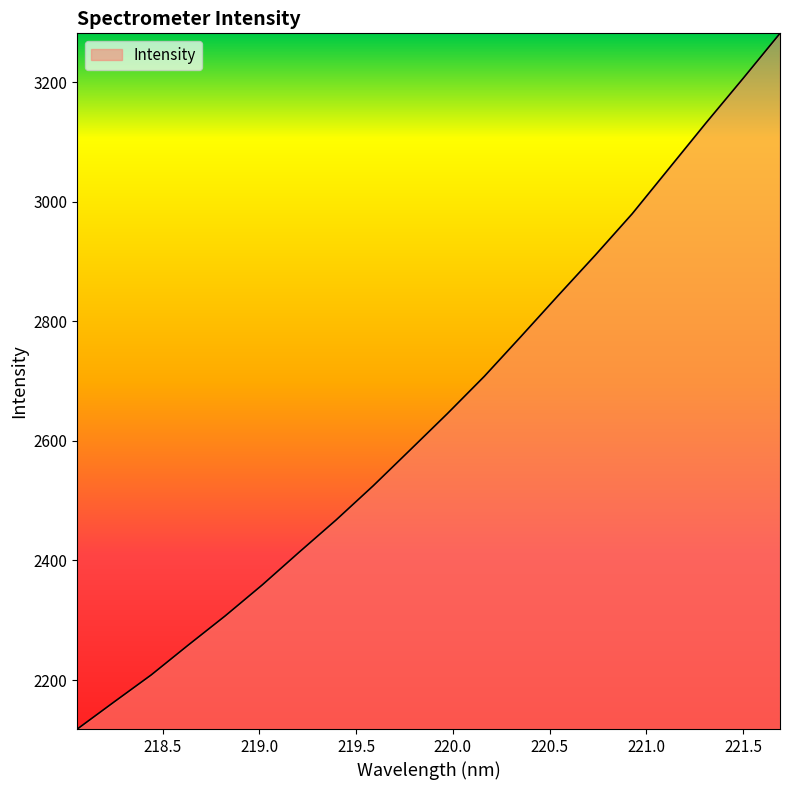

What is the maximum value shown in the chart?

3281.5